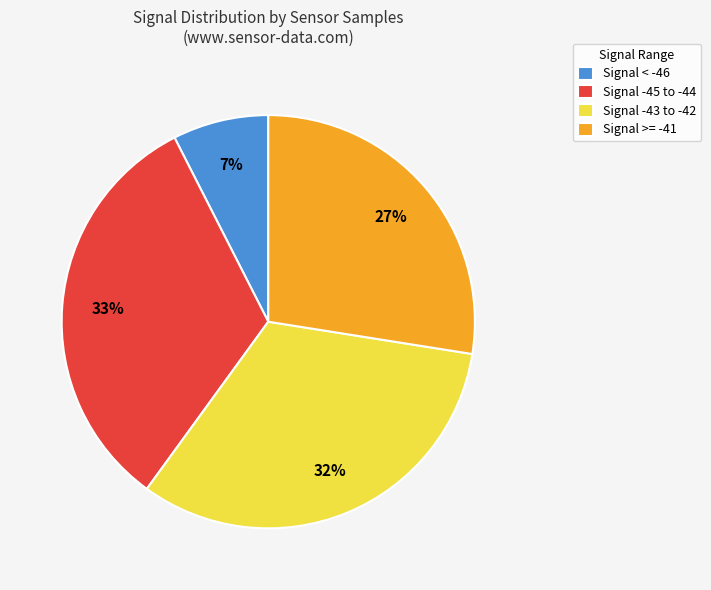

Which has a higher value, Signal >= -41 or Signal -45 to -44?

Signal -45 to -44